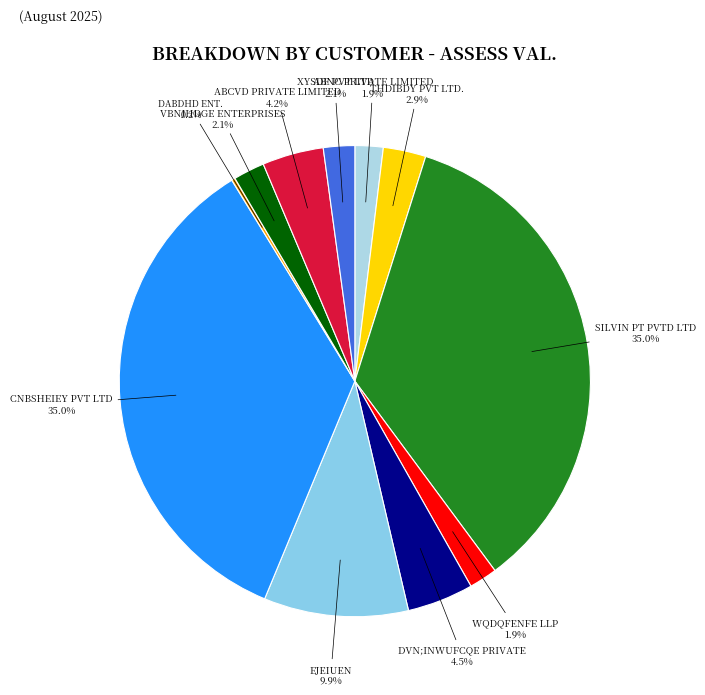

The EJEIUEN slice represents 21% of the pie. True or false?

False